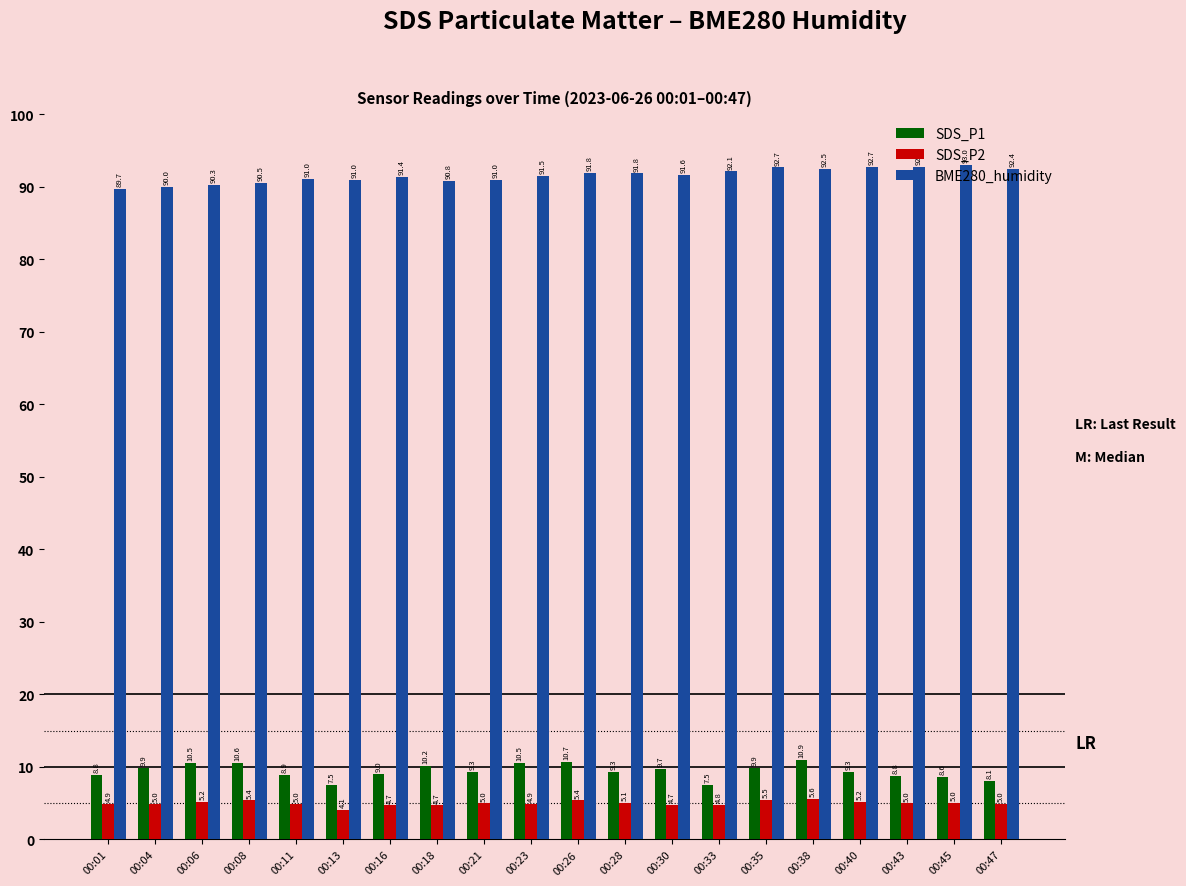

List the series in order of their peak value, highest first.

BME280_humidity, SDS_P1, SDS_P2